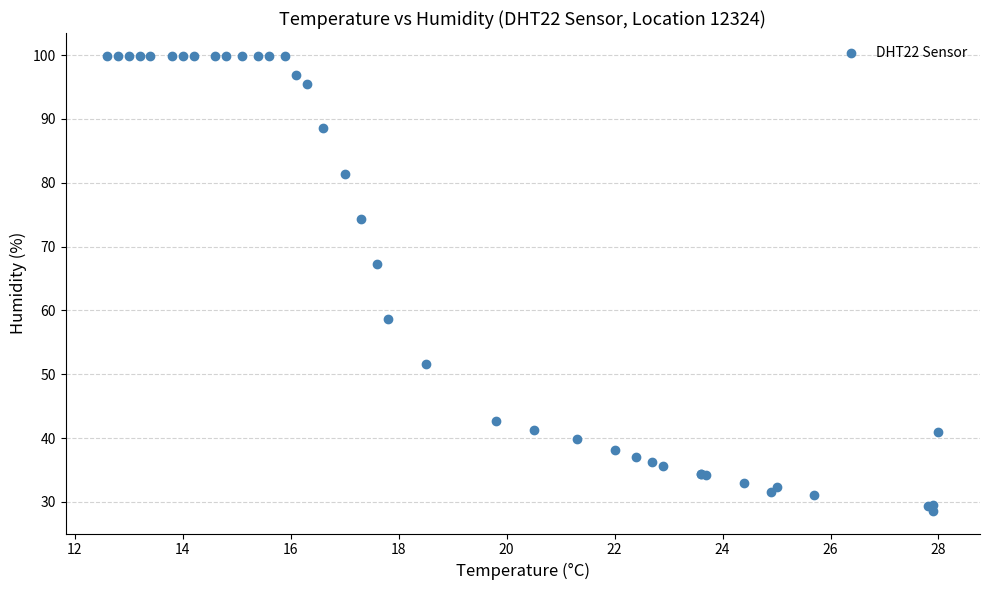

What Y value in the scatter plot is closest to 64?

67.3